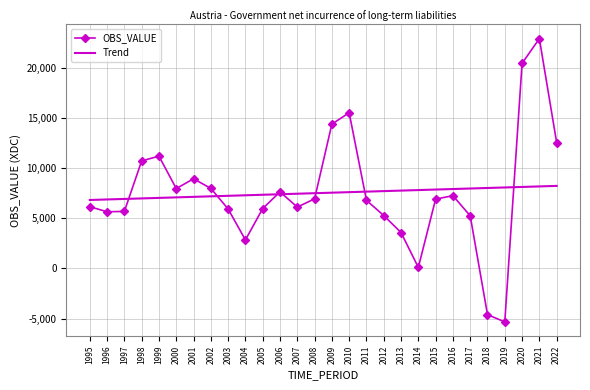

What is the difference between the highest and lowest values at 2000?

876.4